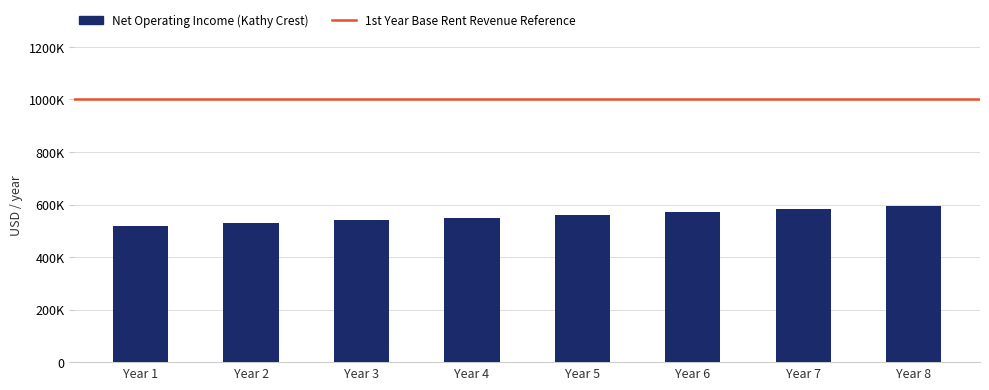

What is the ratio of the value at Year 8 to the value at Year 5?

1.1